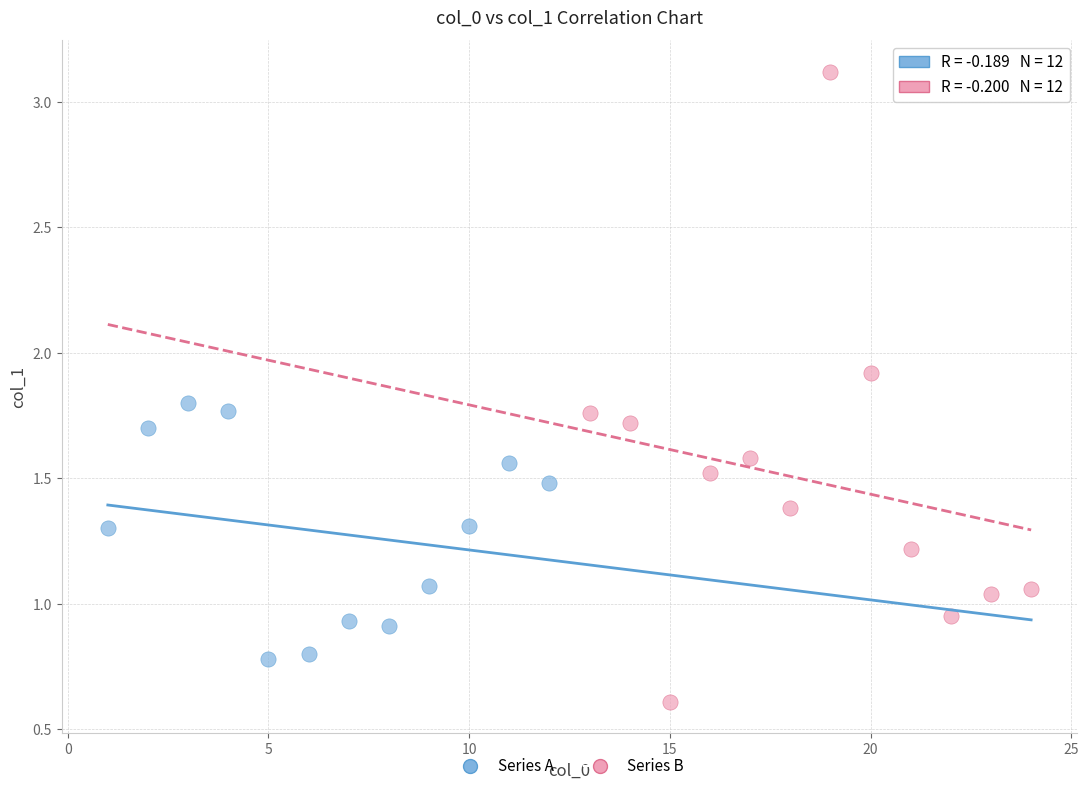

What are all the series names shown in the legend?

Series A, Series B